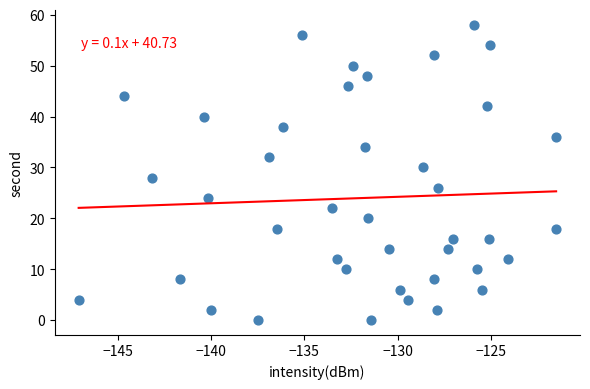

What is the range of Y values (max minus min)?

58